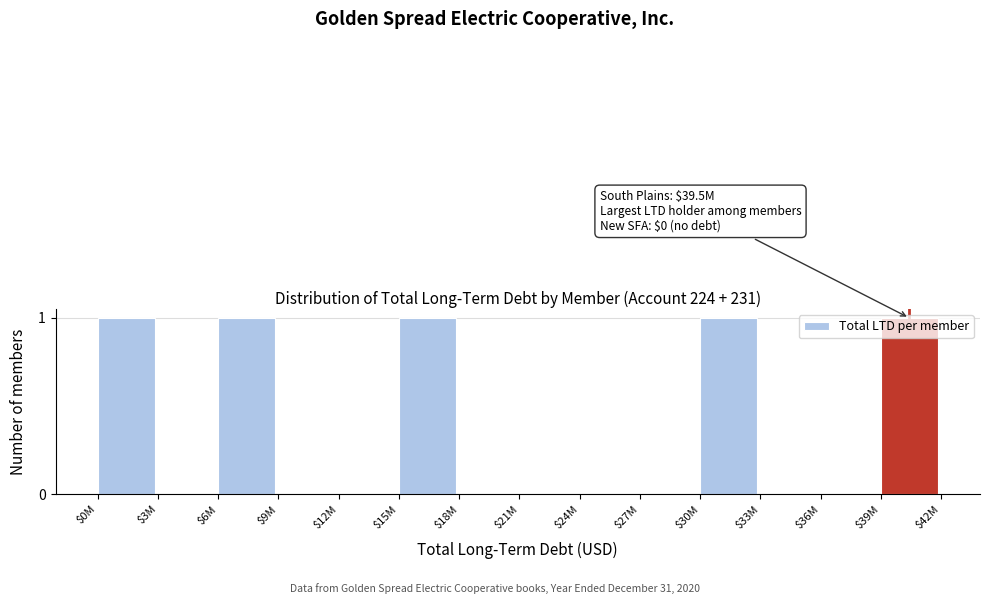

What is the sum of all values?

5